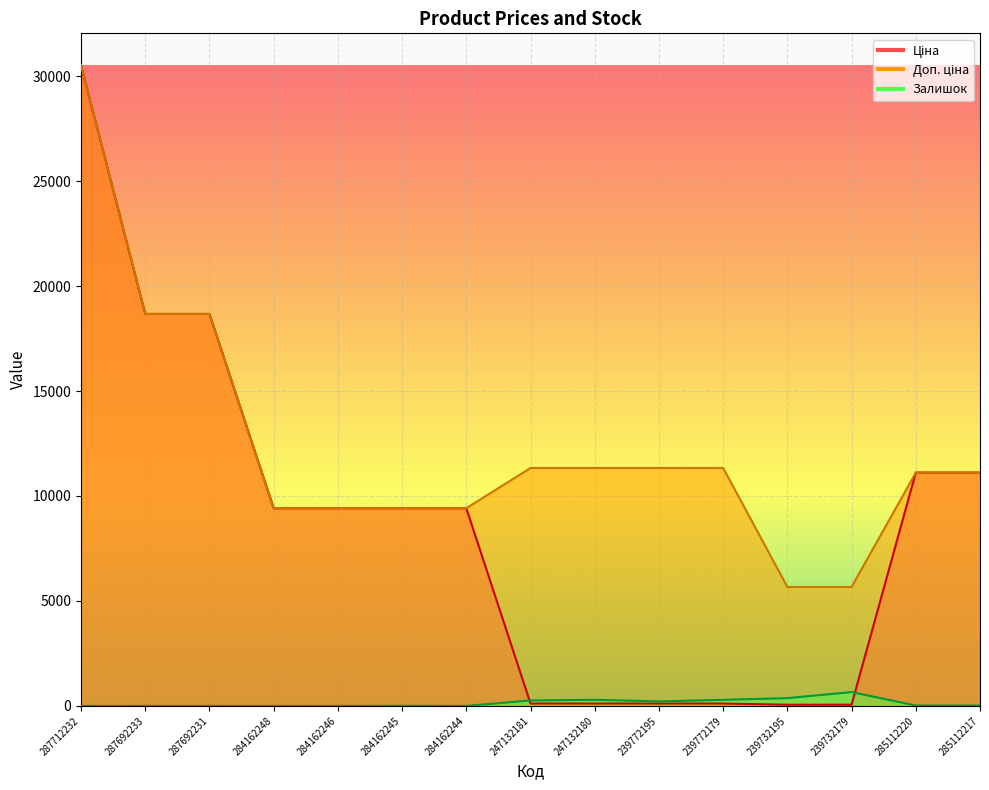

Is the value of Залишок at 287692233 greater than the value of Ціна at 239772195?

No